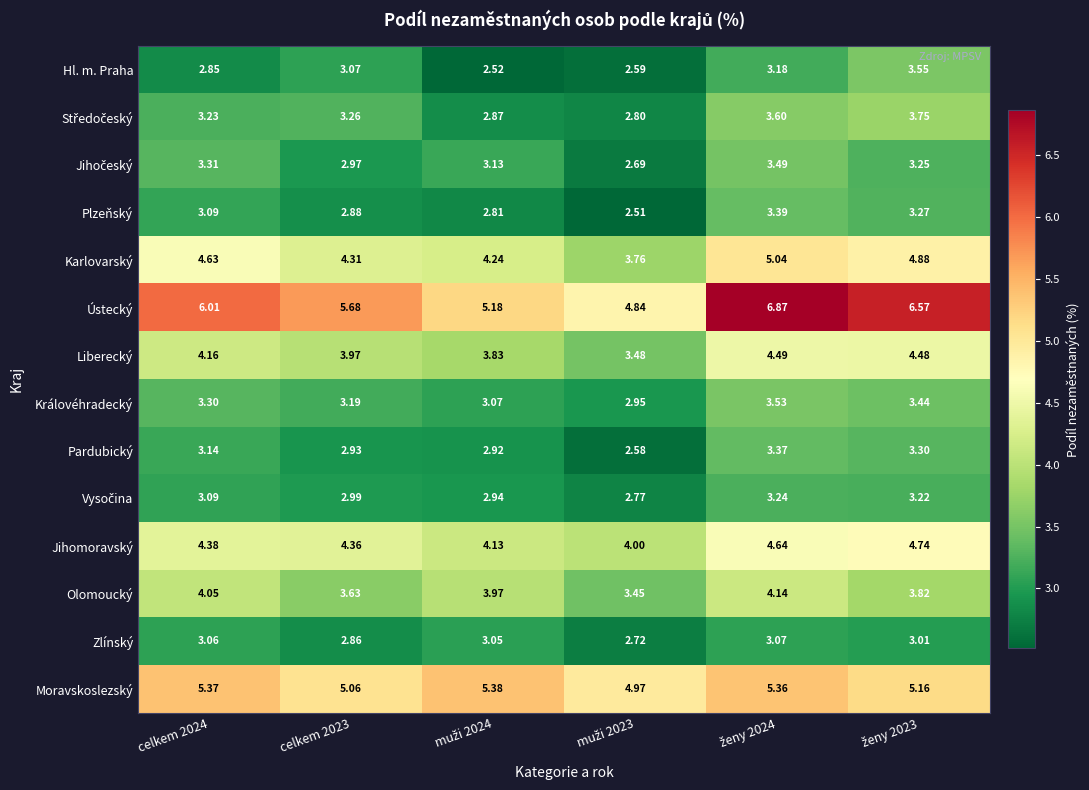

Which series has the largest total across all categories?

Ústecký